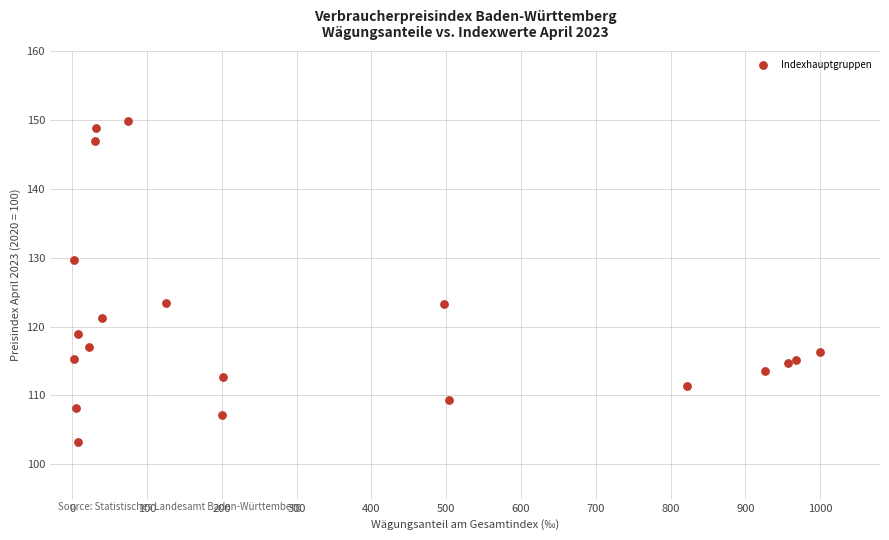

What is the range of X values (max minus min)?

998.0